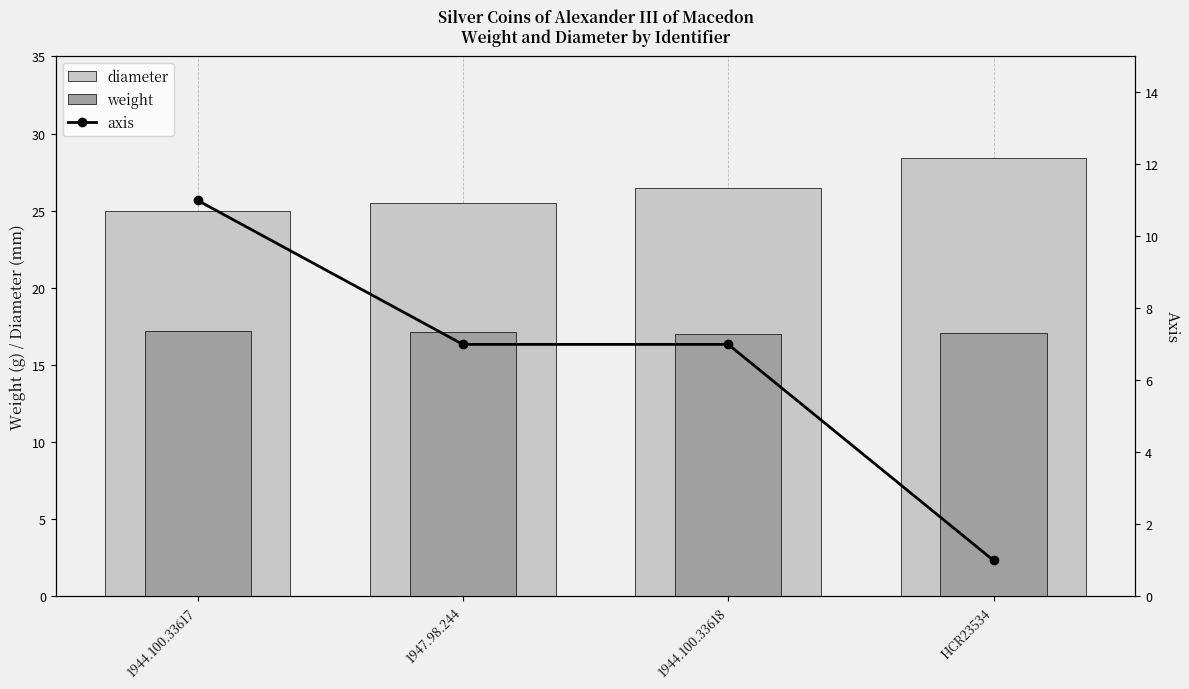

Count the weight values in the range 17 to 18.

4